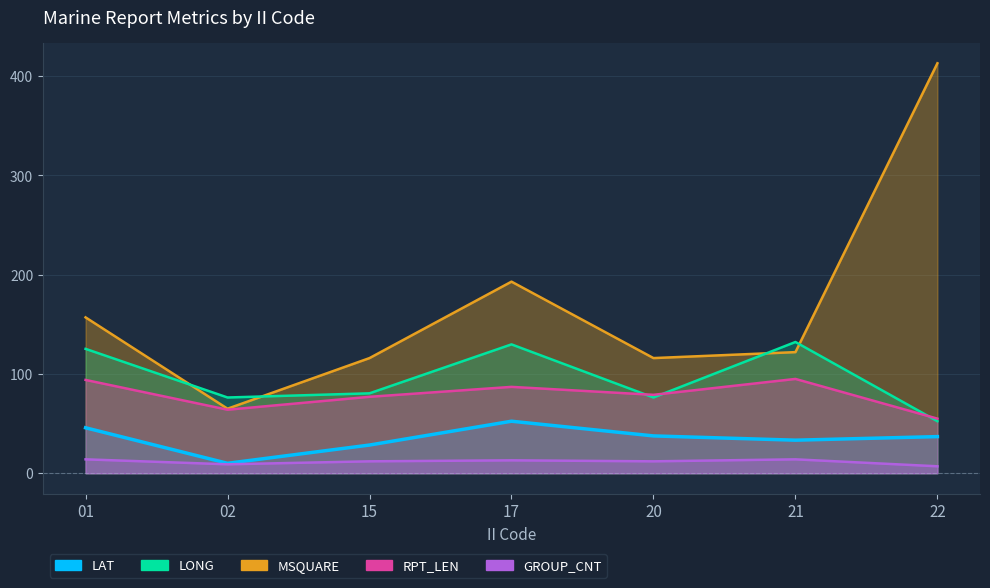

At which label does GROUP_CNT first exceed 12?

01